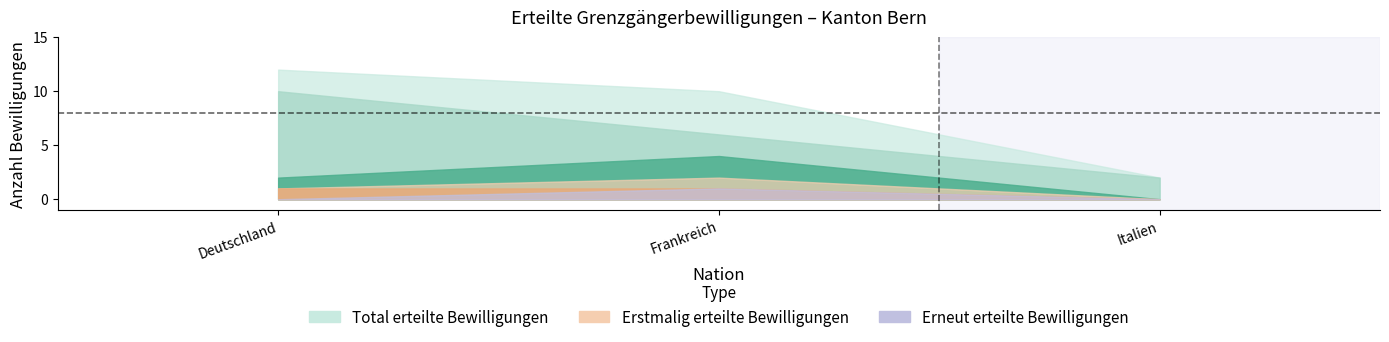

At which label does Total erteilte Bewilligungen reach its peak?

Deutschland